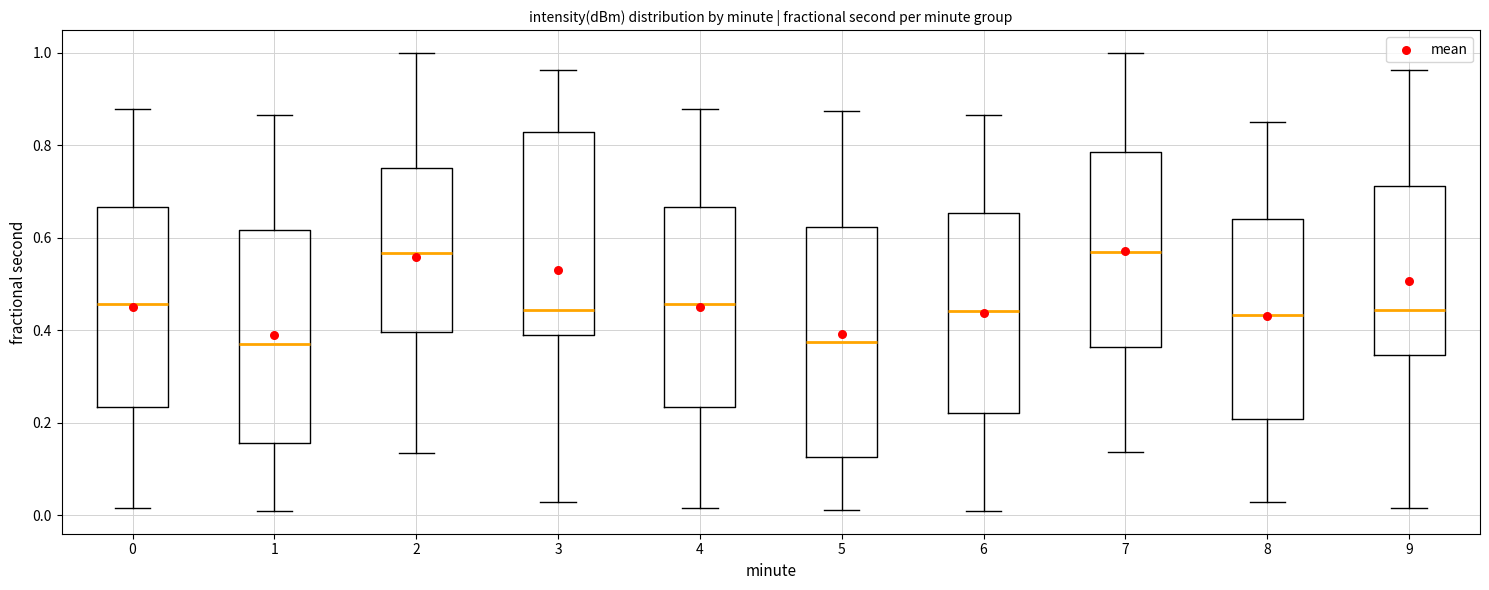

Reading left to right, transcribe this box plot: for each box, give where its median line is, the range the box spans, and where its two whiskers end, as read against the y-axis. The values are not printed on the chart, so give them approximately, as read against the axis.

0: median 0.46, box 0.24 to 0.66, whiskers 0.02 to 0.88
1: median 0.38, box 0.16 to 0.62, whiskers 0.02 to 0.86
2: median 0.56, box 0.40 to 0.76, whiskers 0.14 to 1.00
3: median 0.44, box 0.40 to 0.82, whiskers 0.02 to 0.96
4: median 0.46, box 0.24 to 0.66, whiskers 0.02 to 0.88
5: median 0.38, box 0.12 to 0.62, whiskers 0.02 to 0.88
6: median 0.44, box 0.22 to 0.66, whiskers 0.02 to 0.86
7: median 0.58, box 0.36 to 0.78, whiskers 0.14 to 1.00
8: median 0.44, box 0.20 to 0.64, whiskers 0.02 to 0.84
9: median 0.44, box 0.34 to 0.72, whiskers 0.02 to 0.96